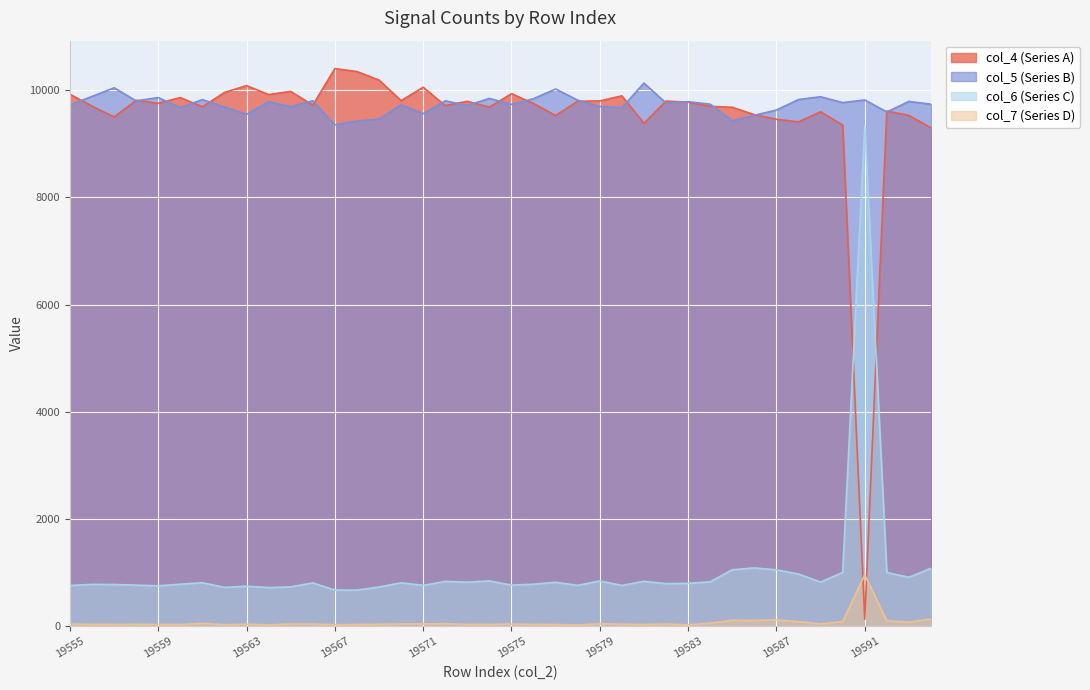

How many times do col_6 (Series C) and col_4 (Series A) cross each other?

2